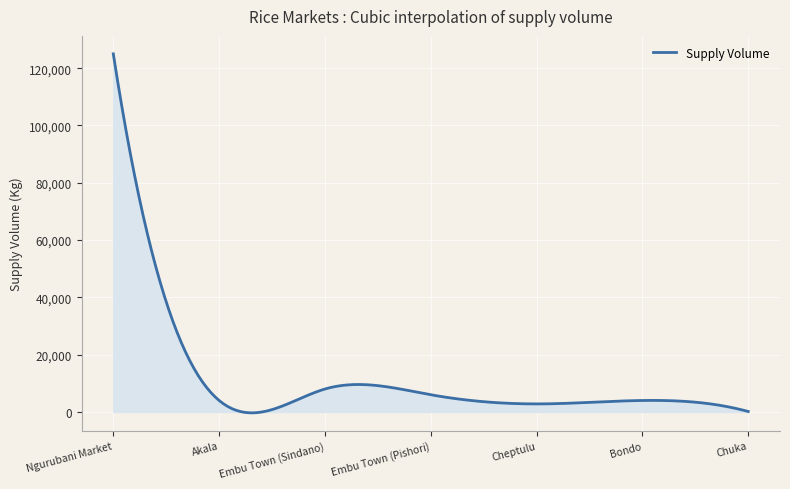

What is the sum of all values?

3465729.4